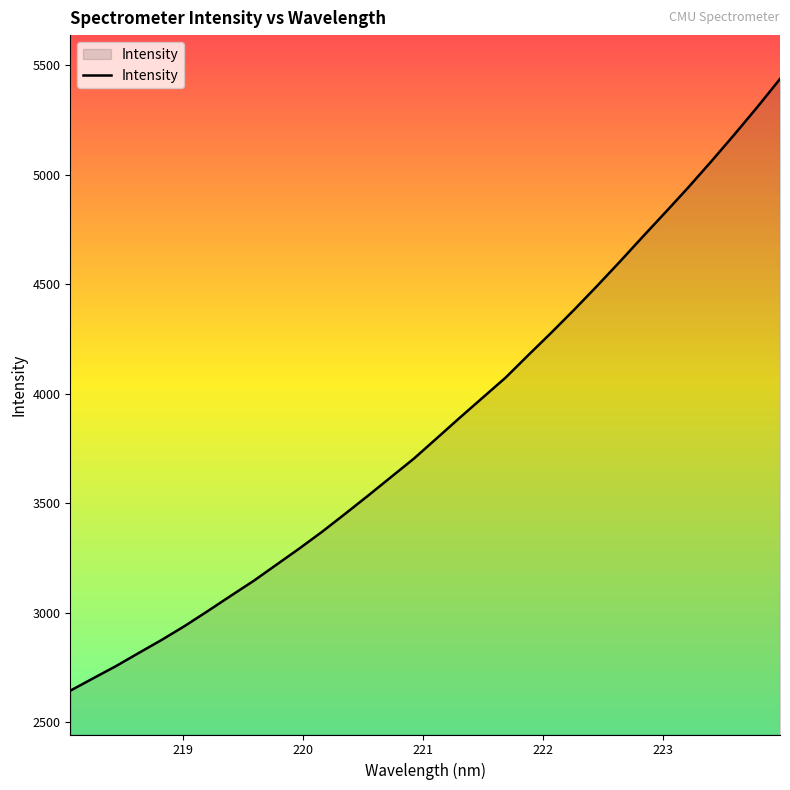

What is the difference between the maximum and minimum values?

2791.9